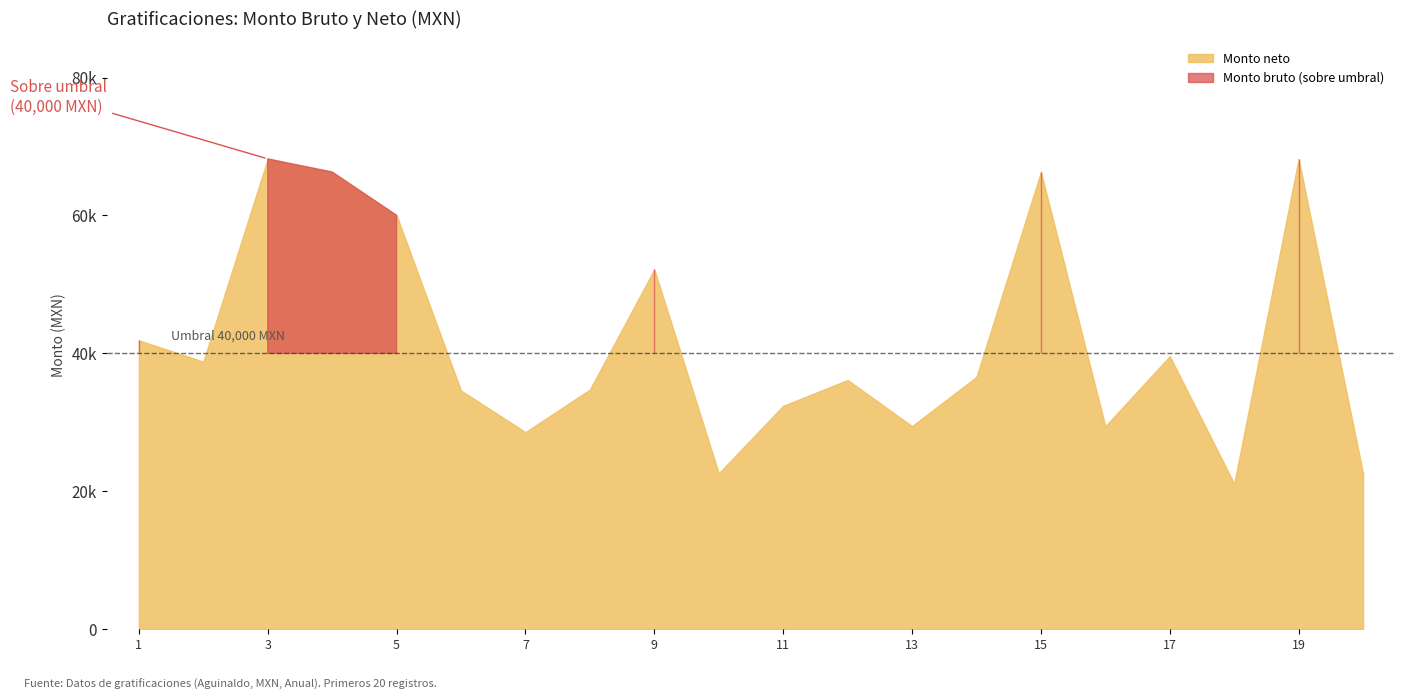

True or false: Monto bruto and Monto neto cross at least once.

False